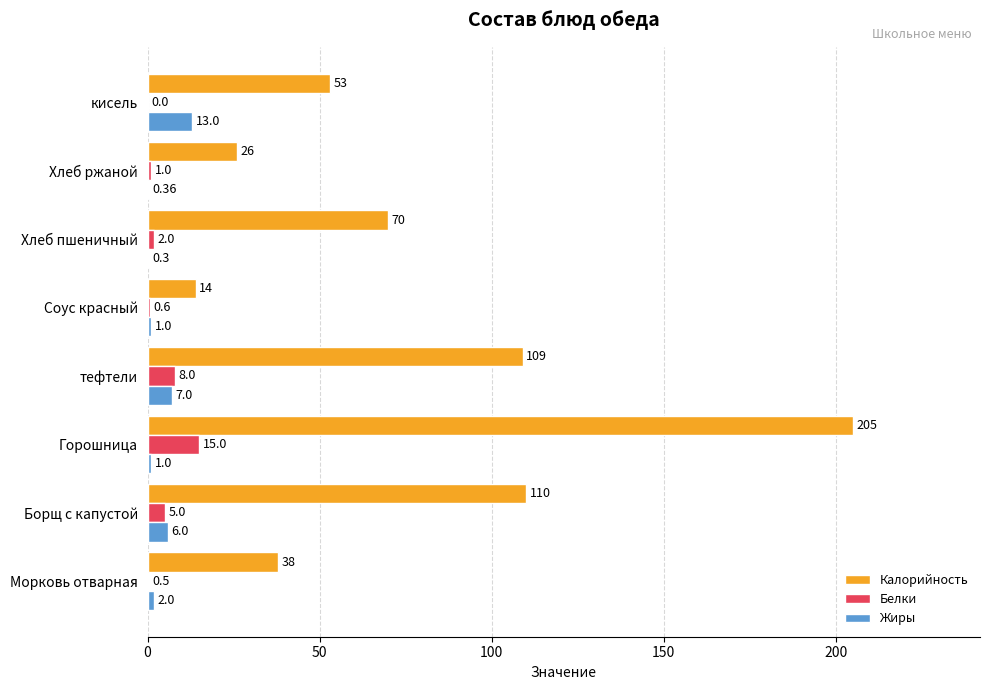

What is the highest value of the Жиры series?

13.0